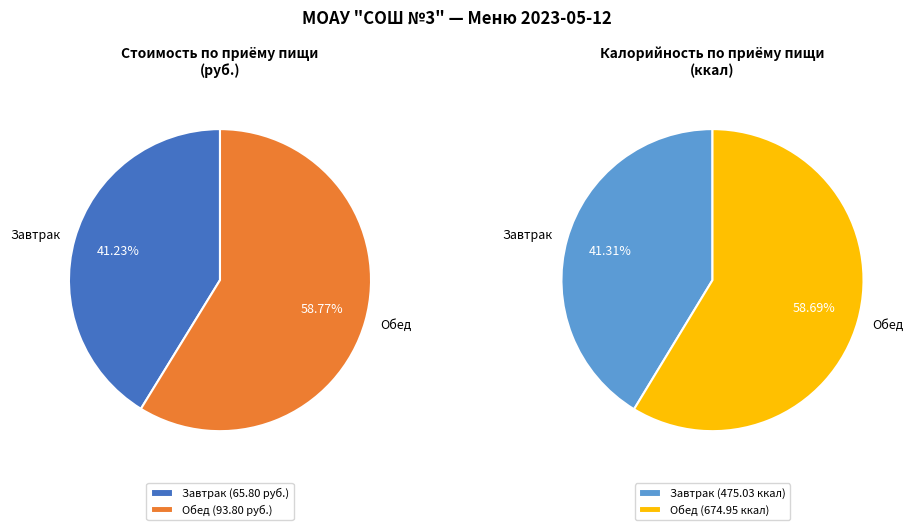

Which category has the biggest portion of the pie?

Обед